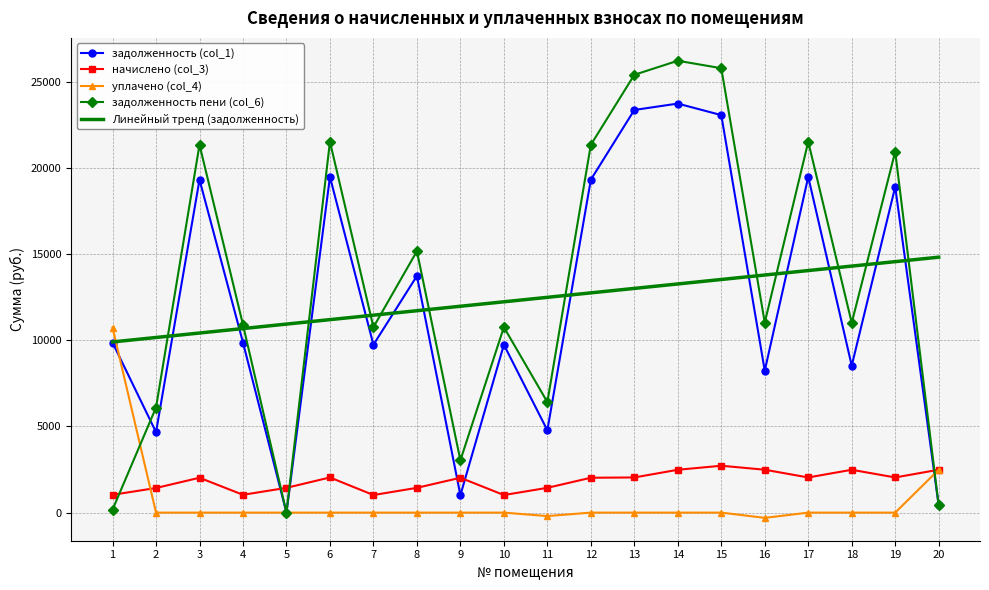

What is the highest value of the Линейный тренд (задолженность) series?

14829.1